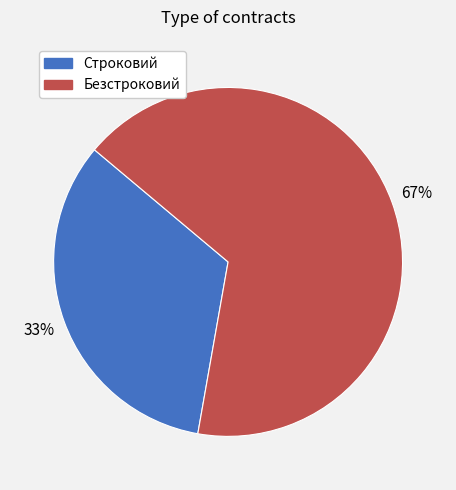

Is the sum of Строковий and Безстроковий greater than half?

Yes